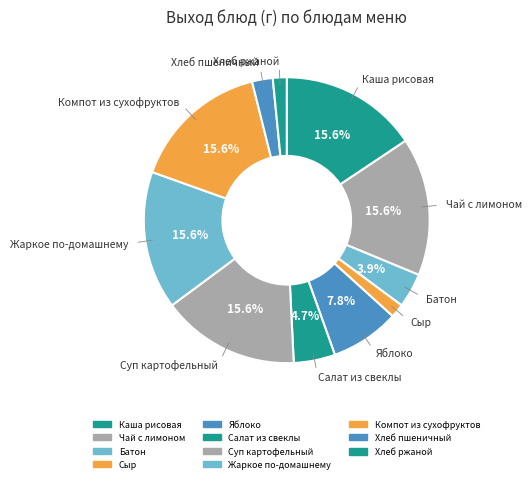

Is it true that Жаркое по-домашнему is 3% of the pie?

False